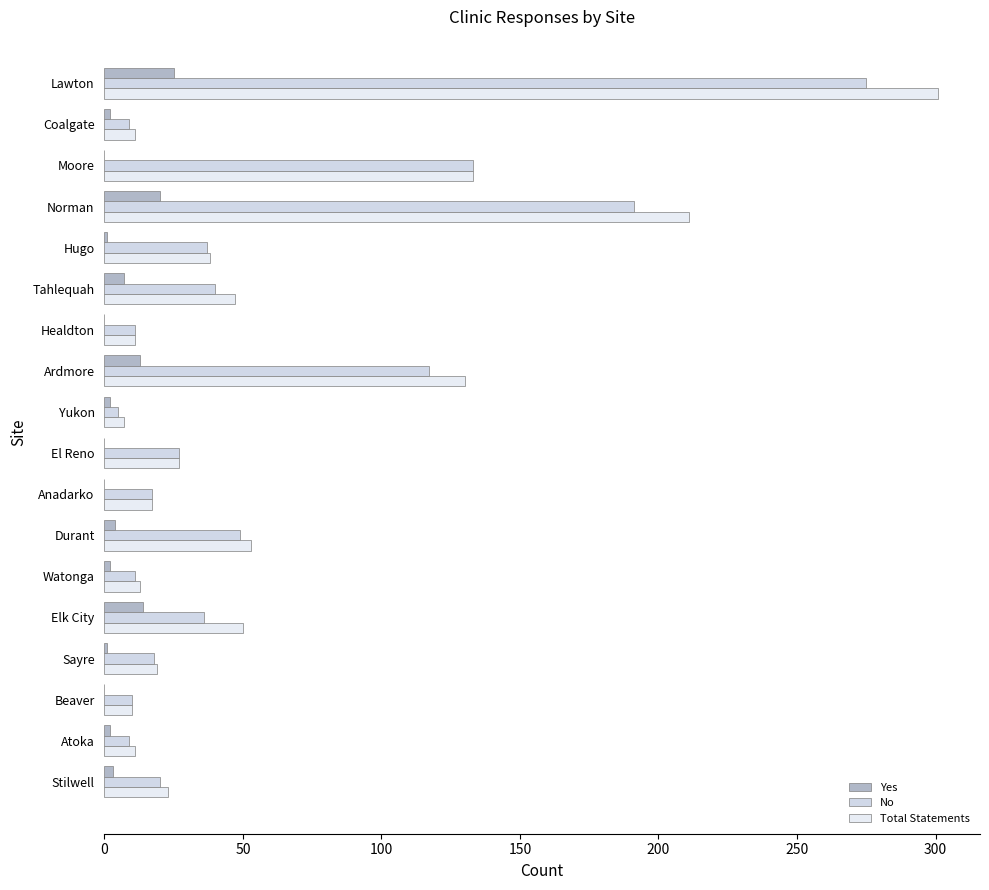

What is the difference between the second highest and second lowest values in the No series?

182